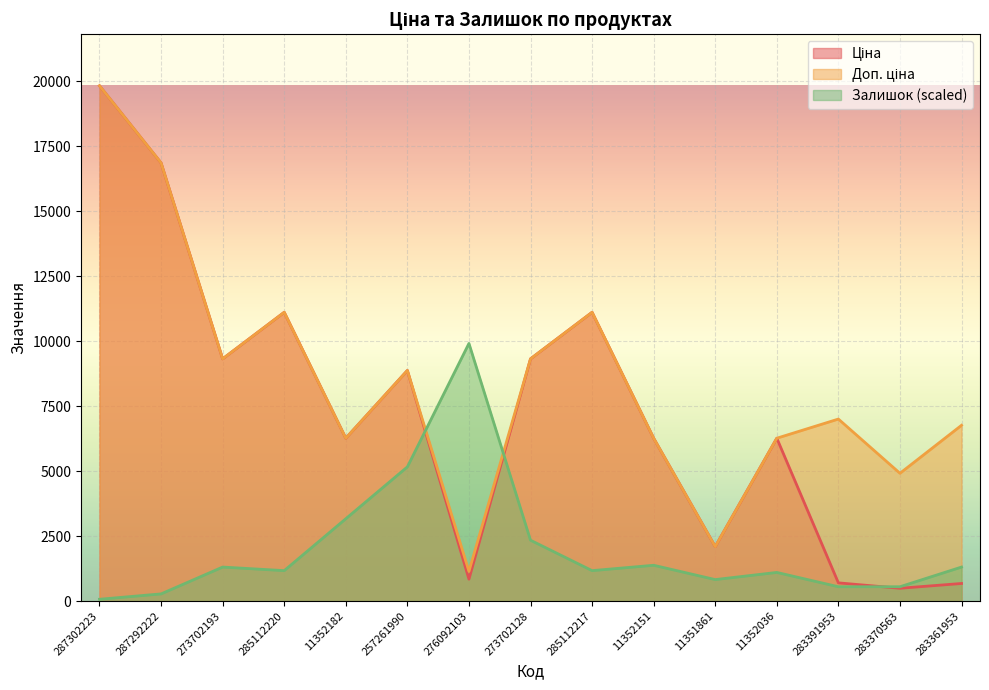

How many distinct data groups are displayed?

3